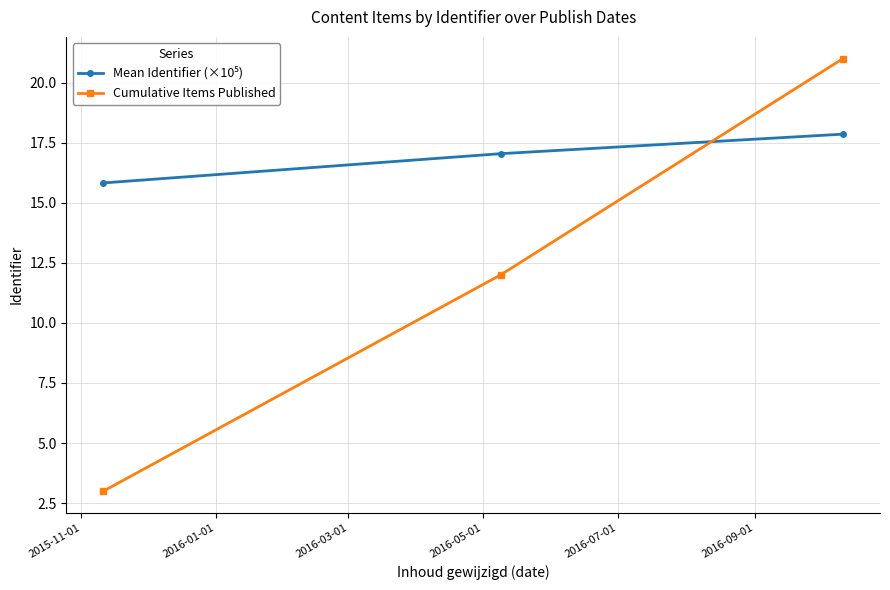

What is the minimum value shown in the chart?

3.0